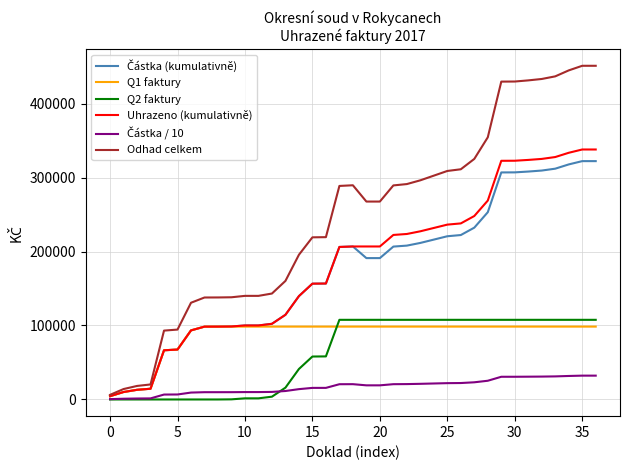

Which series has the largest total across all categories?

Odhad celkem